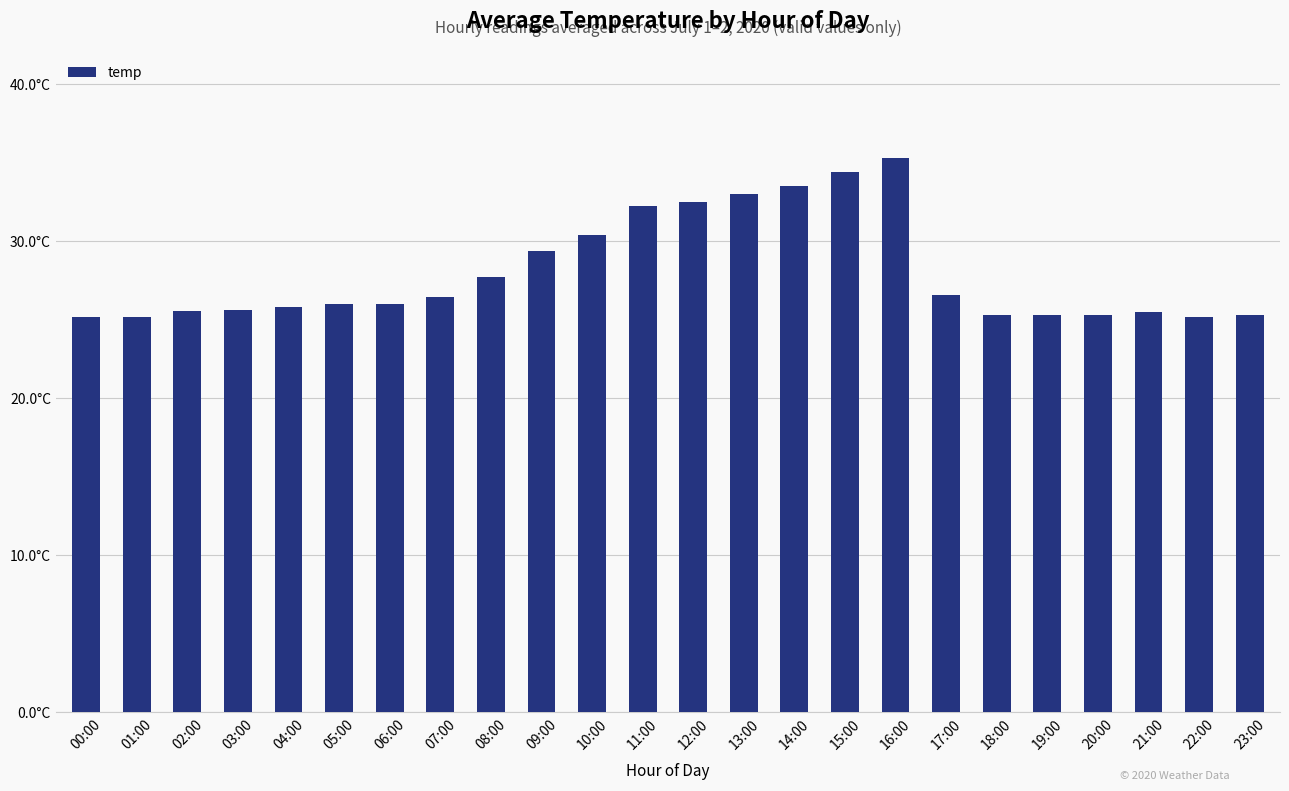

Does the chart contain any negative values?

No